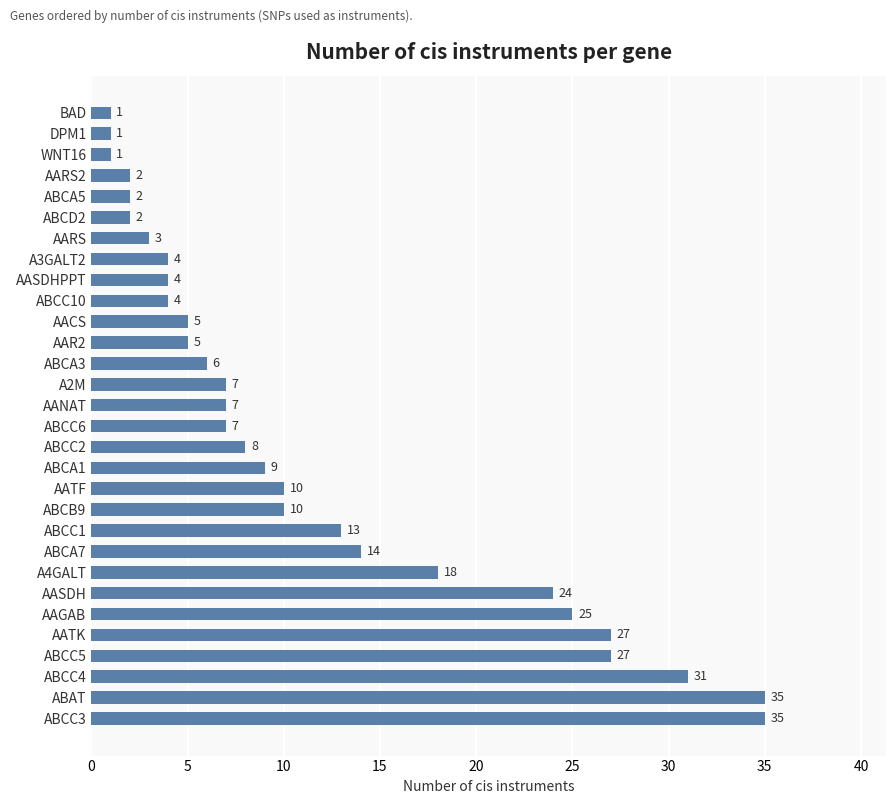

Is it true that the value at AAR2 is 2?

False